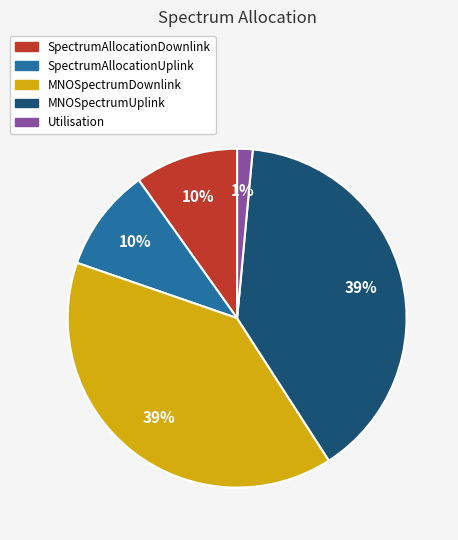

To the nearest percent, what portion does MNOSpectrumDownlink represent?

39%